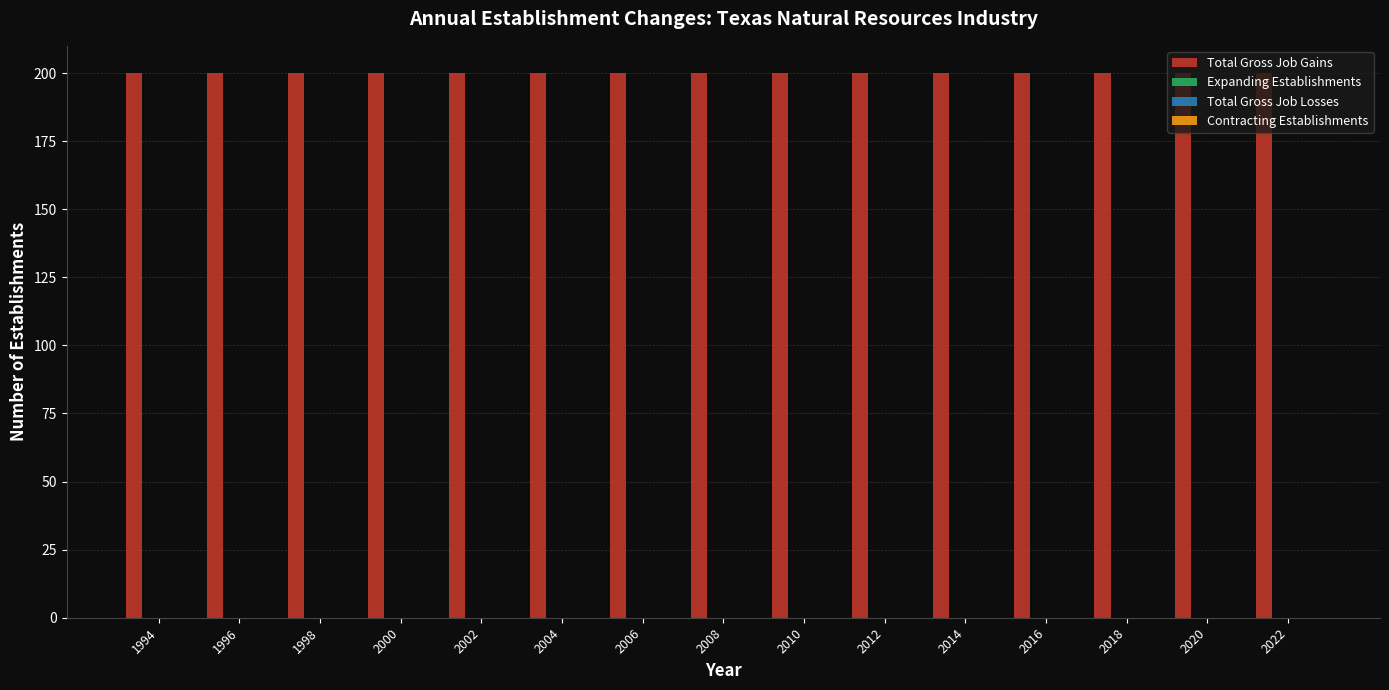

Which series changed the most between 1996 and 1998?

Total Gross Job Gains